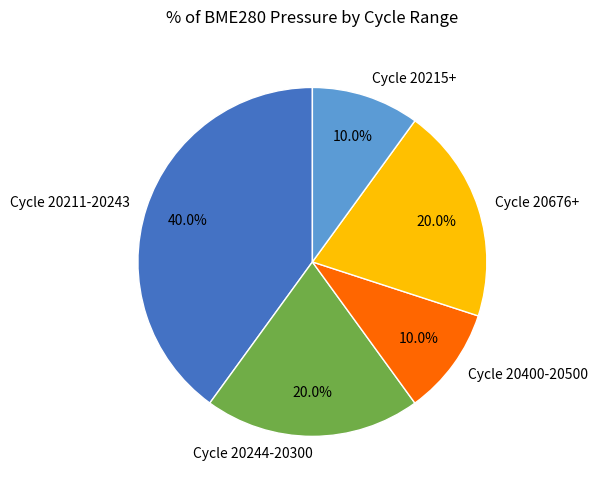

What percentage is NOT represented by Cycle 20215+?

90.0%